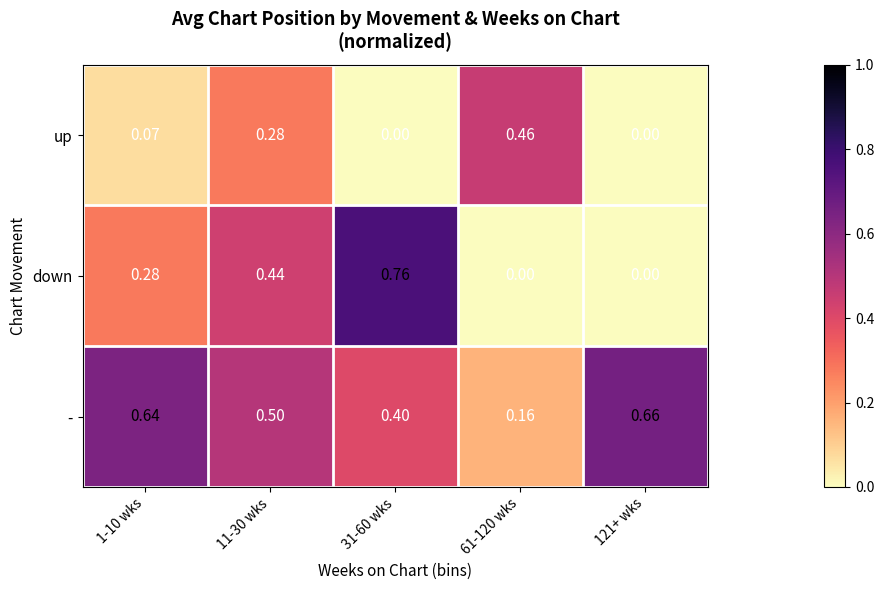

Between 61-120 wks and 121+ wks, which series saw the biggest shift?

-